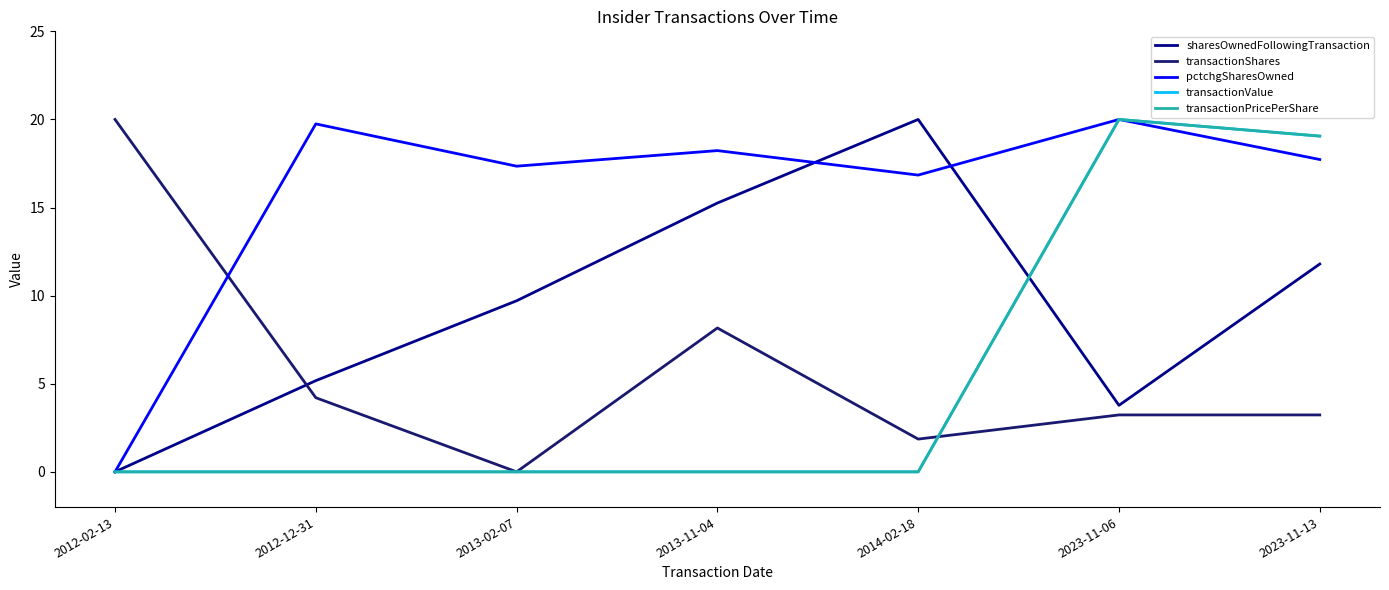

At how many categories does at least one series exceed 11?

7